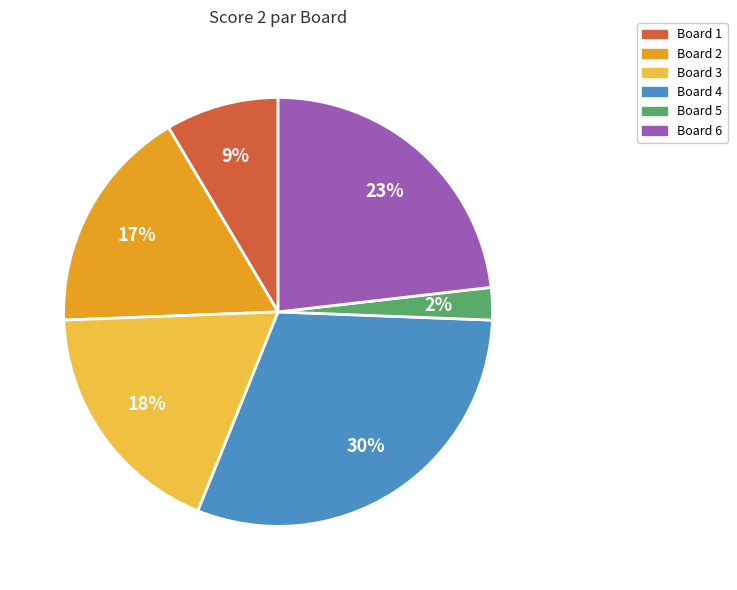

Is there any slice that represents more than half of the pie?

No